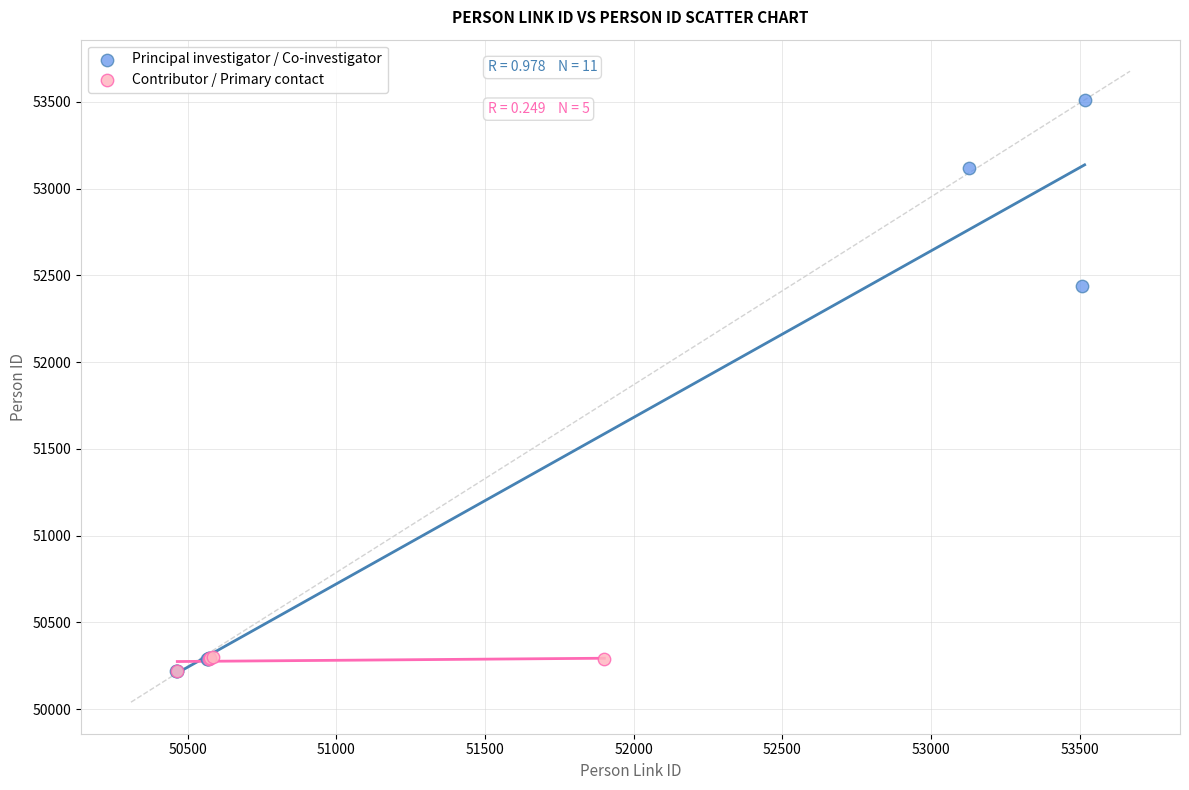

Which series has the widest spread of Y values?

Principal investigator / Co-investigator